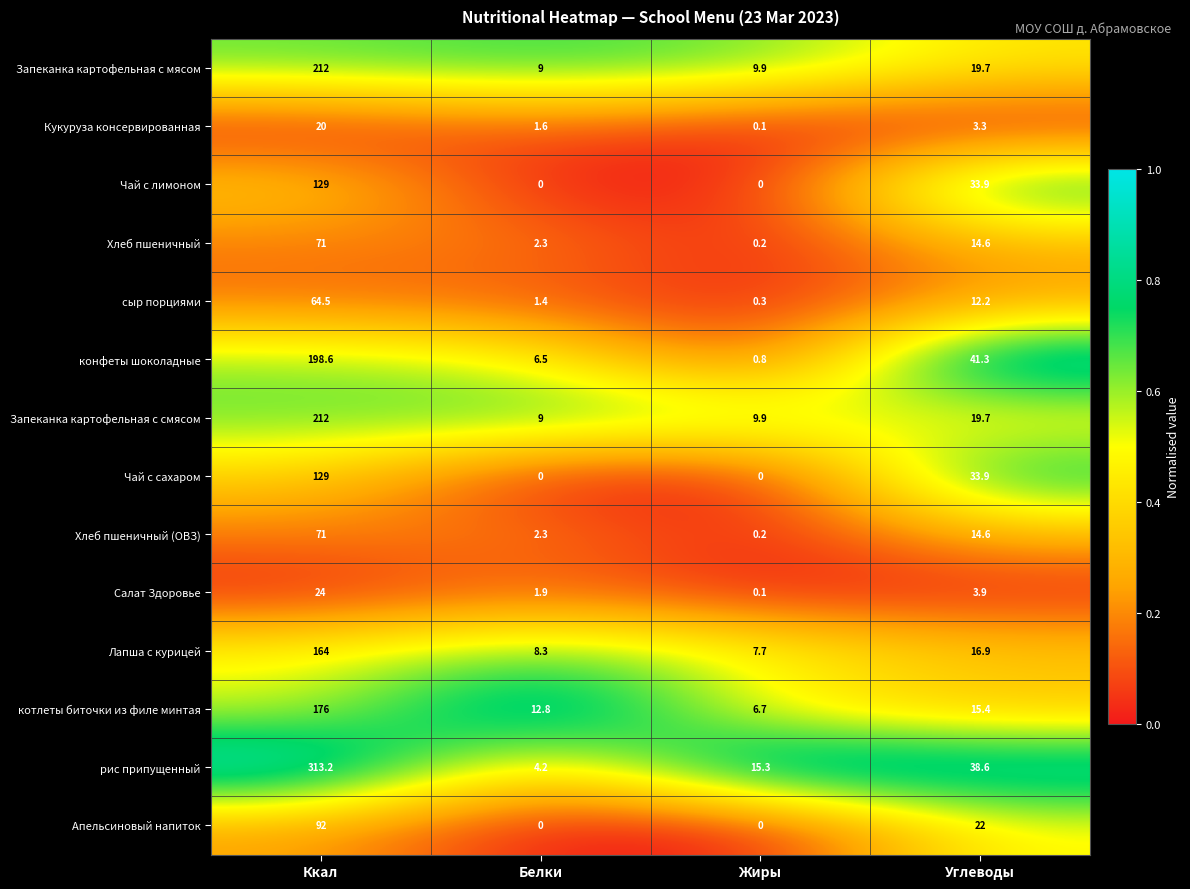

Is it true that Хлеб пшеничный (ОВЗ) equals 1.0 at Белки?

False